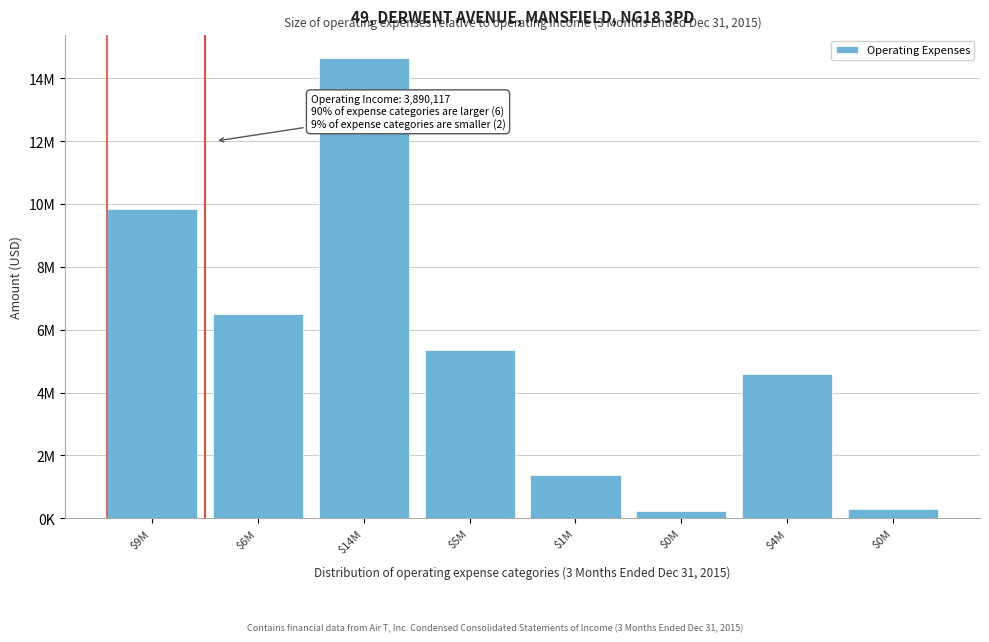

Are the bars horizontal?

No